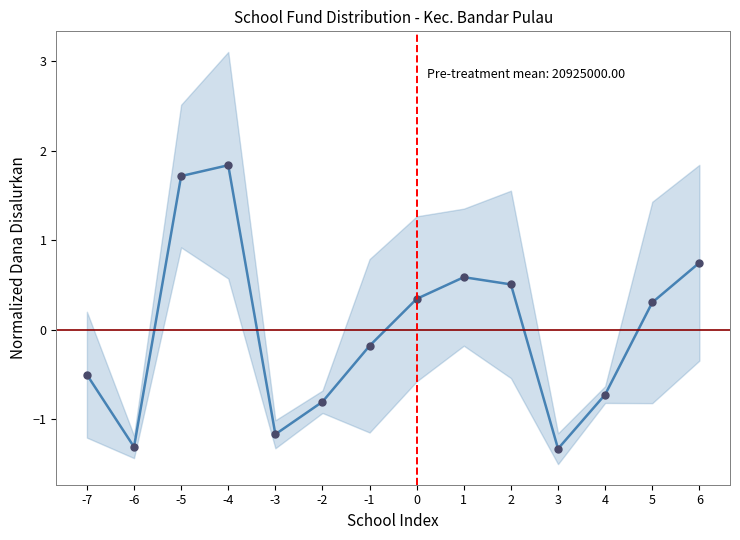

Where does the data first go above 0?

-5